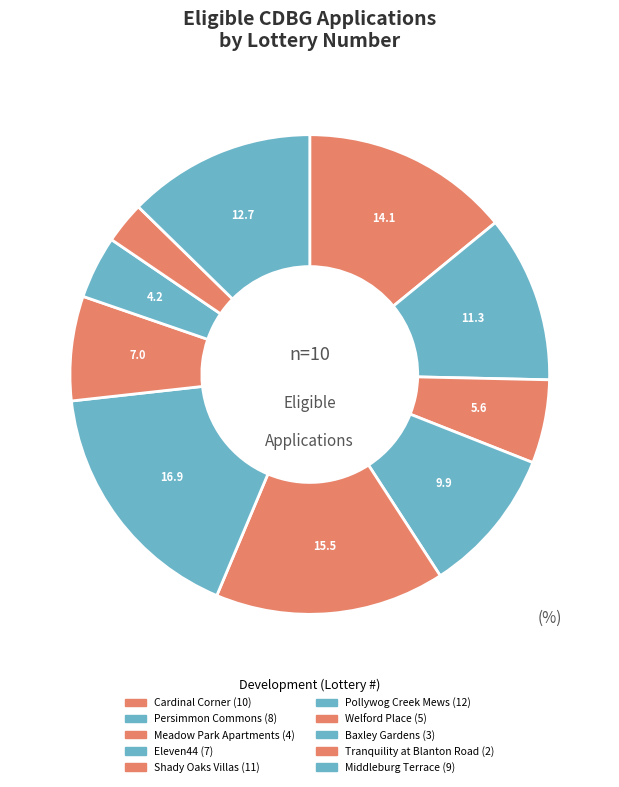

To the nearest percent, what is the combined percentage of Pollywog Creek Mews and Welford Place?

24%